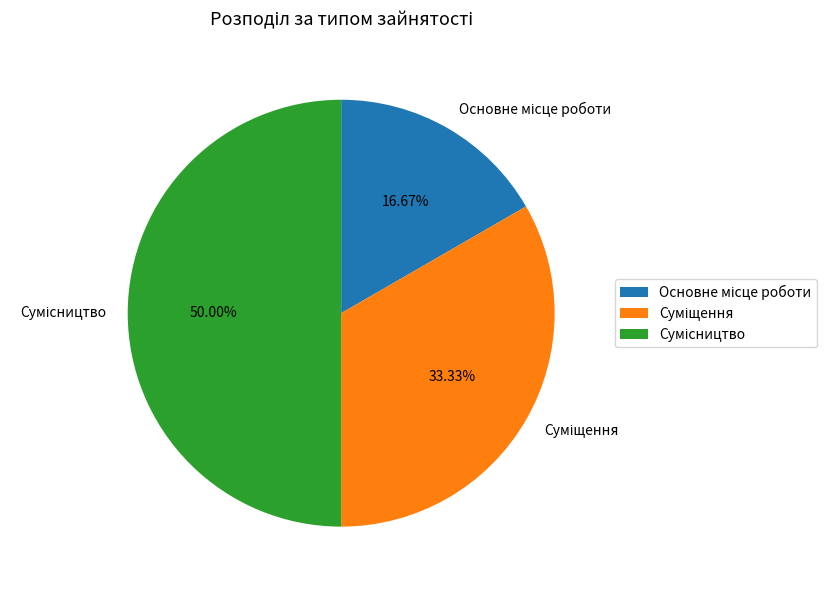

How many segments does this pie chart have?

3